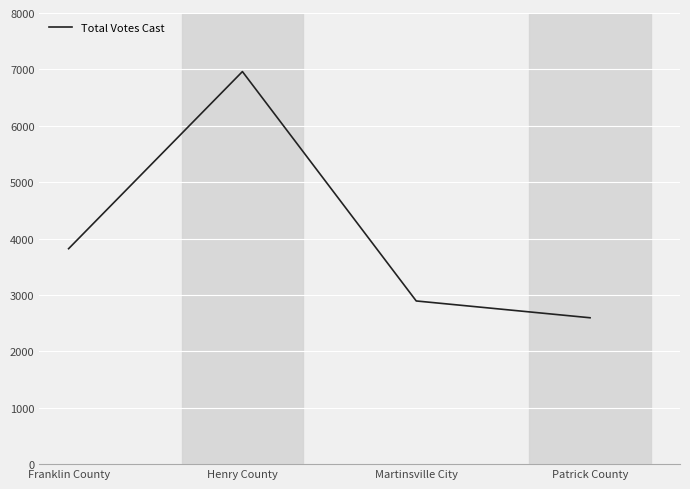

Is it true that the value at Franklin County is 6289?

False